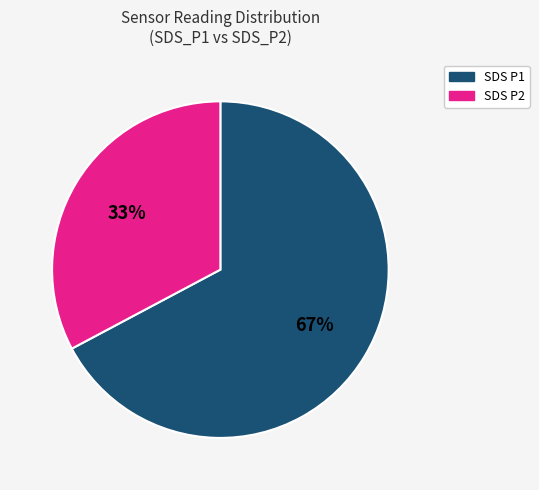

Is there any slice that represents more than half of the pie?

Yes